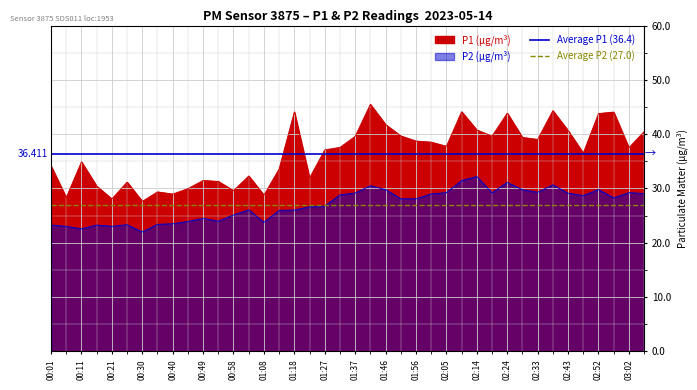

Rank the series at 00:01 from lowest to highest value.

Average P2 (27.0), Average P1 (36.4)